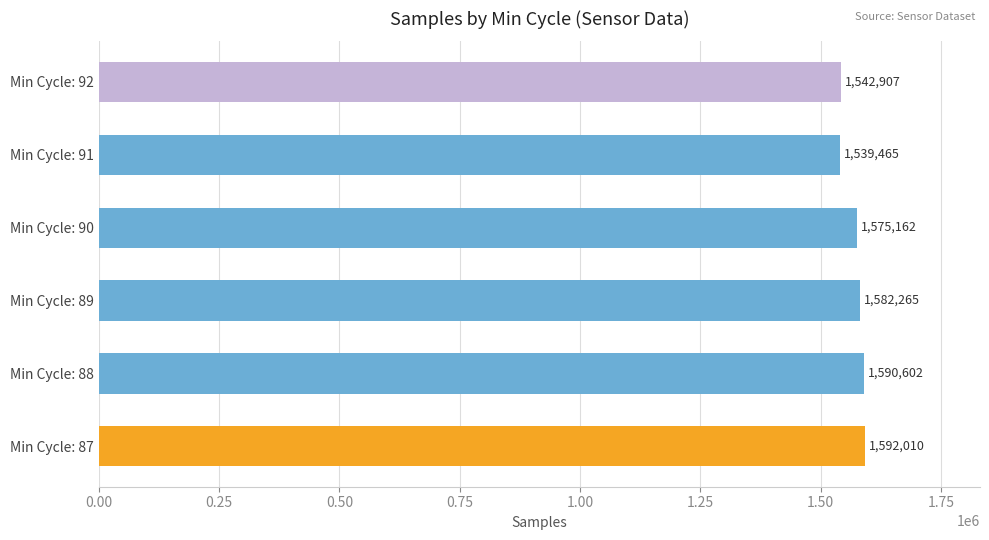

True or false: the data shows 1590602 at Min Cycle: 88.

True